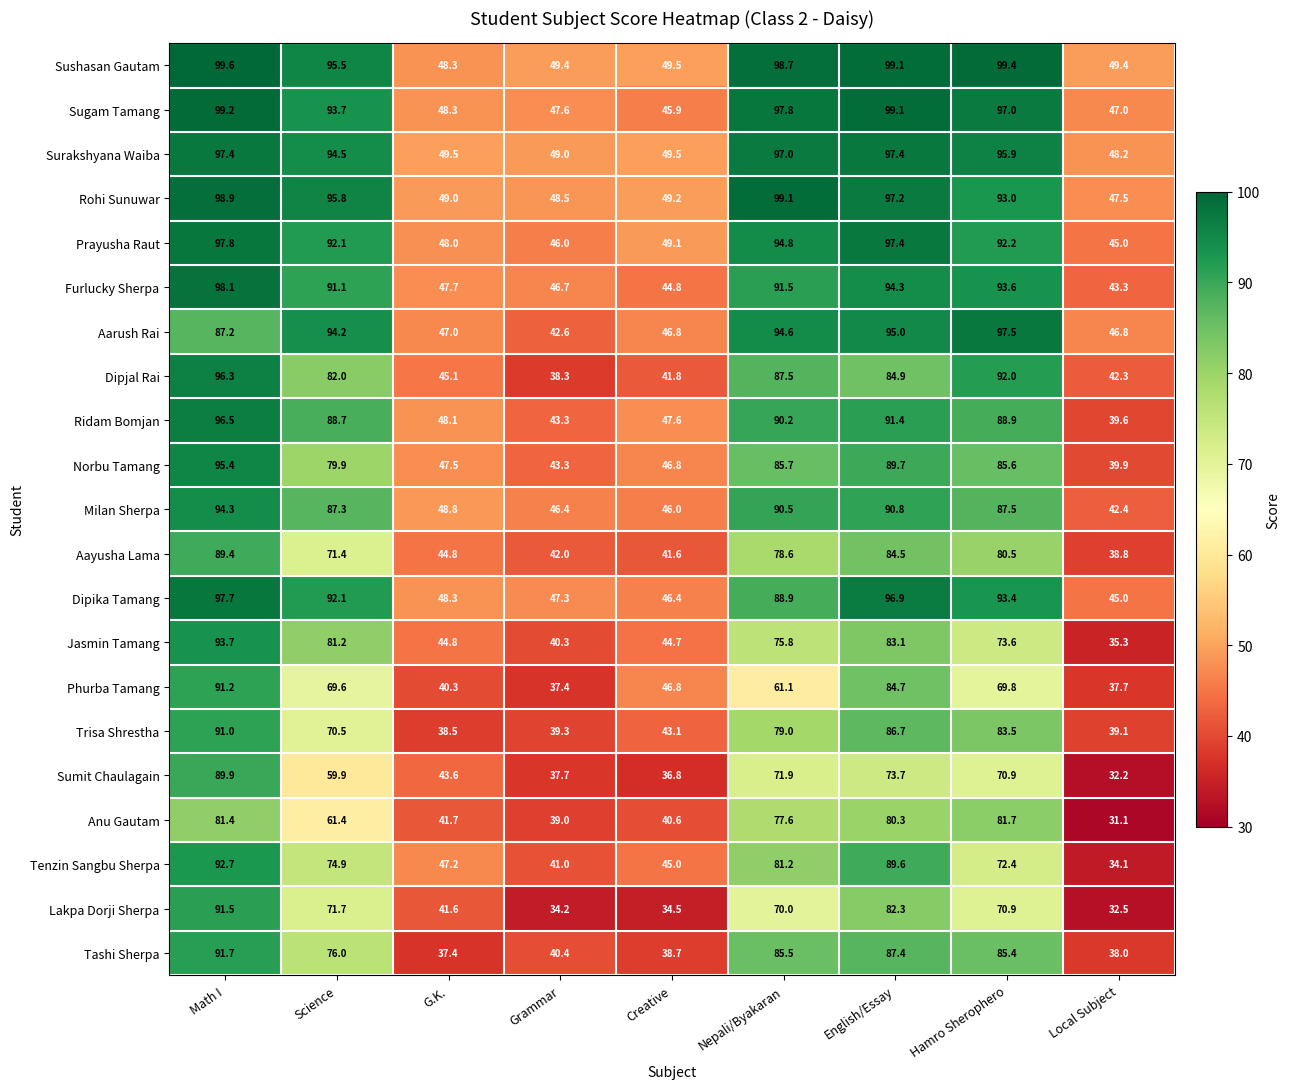

What is the approximate value of Sumit Chaulagain at Science?

59.9